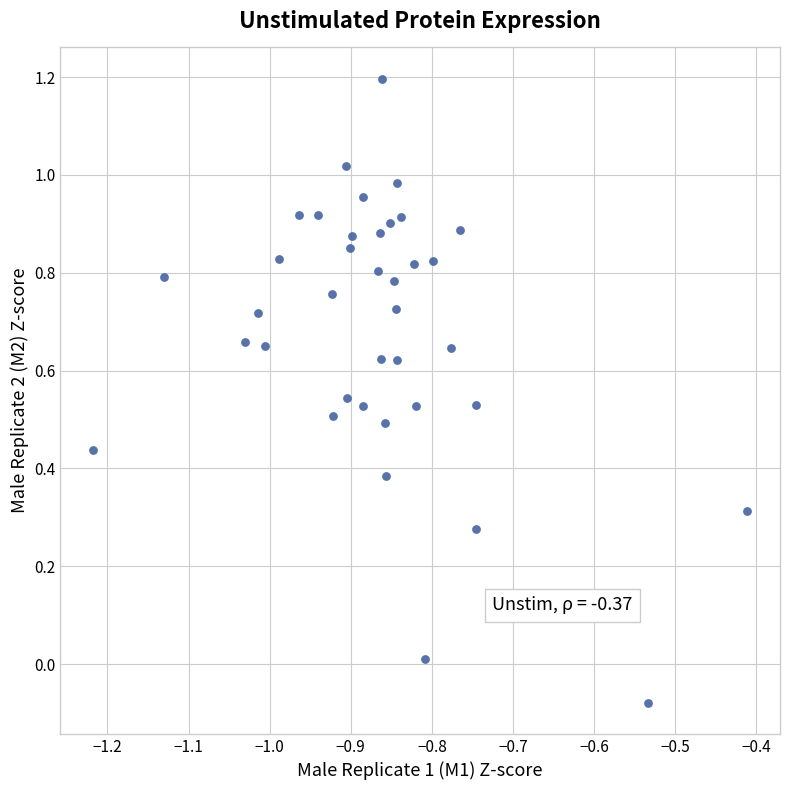

What is the range of Y values (max minus min)?

1.3